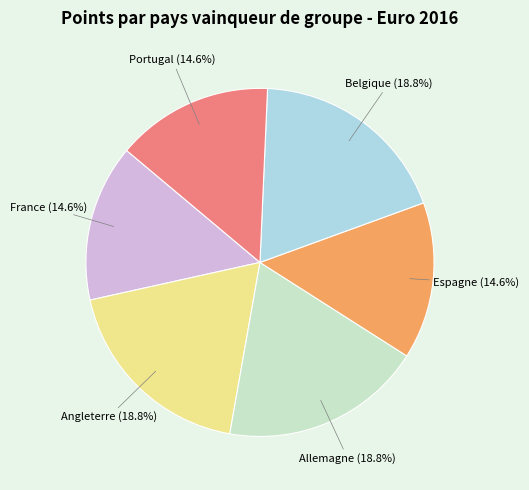

What is the ratio of the value at Portugal to the value at Espagne?

1.0